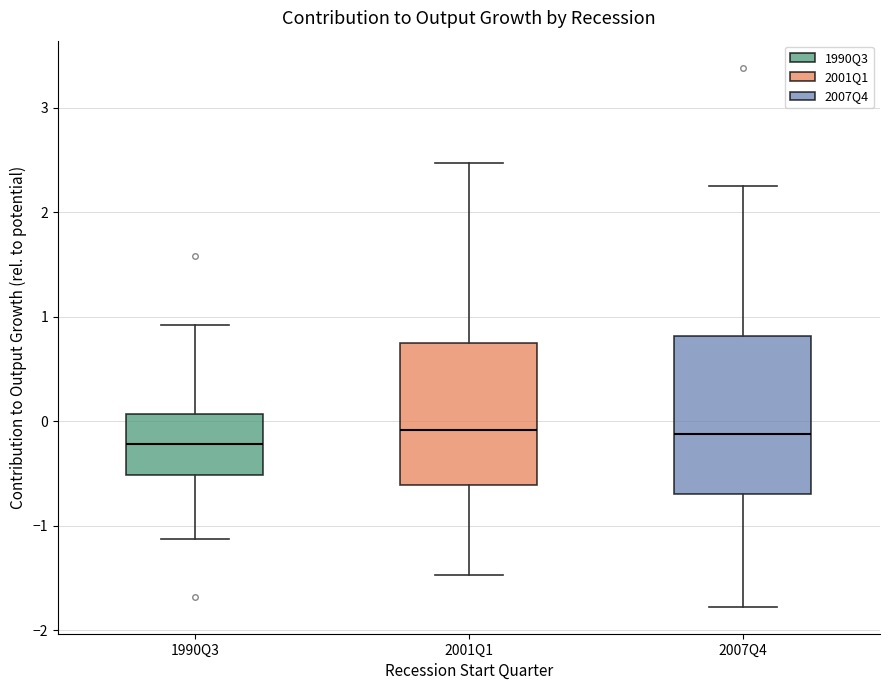

Where does the upper whisker of the box for 2001Q1 end on the y-axis? The values are not printed on the chart, so give them approximately, as read against the axis.

2.5